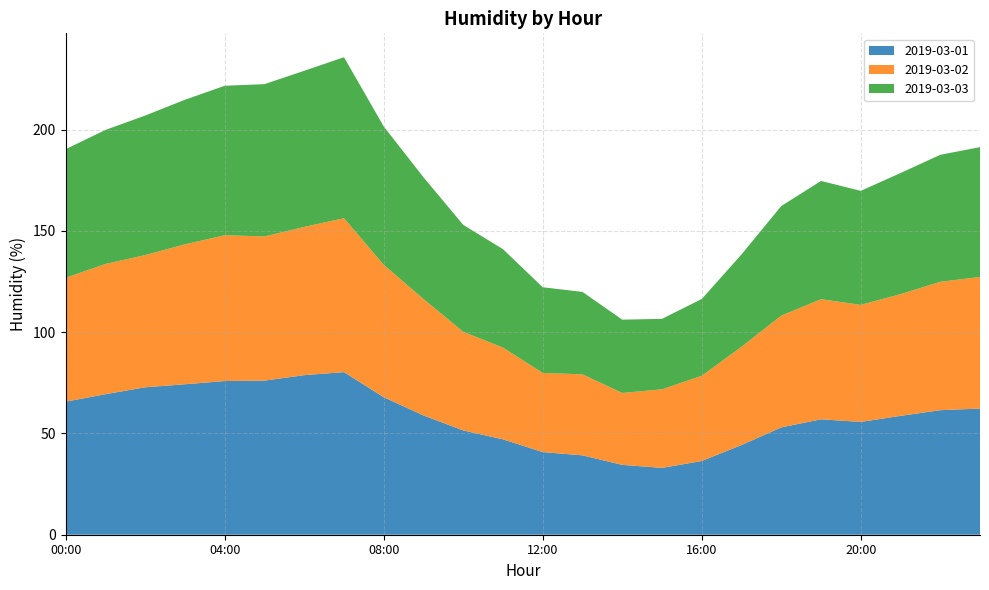

Reading left to right, what are all the values shown in this chart?

2019-03-01: 65.7	69.4	72.8	74.3	75.9	76.1	78.8	80.3	67.9	58.9	51.5	47.1	40.8	39.2	34.5	33.0	36.4	44.3	53.0	57.0	55.7	58.7	61.5	62.3
2019-03-02: 61.2	64.3	65.3	69.1	72.0	71.2	73.2	76.0	65.4	57.5	48.7	45.3	39.1	40.0	35.5	38.8	42.1	48.5	55.2	59.3	57.8	60.1	63.4	65.0
2019-03-03: 63.5	66.2	68.9	71.4	73.8	75.2	77.1	79.5	68.3	60.1	52.8	48.6	42.3	40.7	36.2	34.8	37.9	45.6	54.1	58.4	56.3	59.8	62.7	64.1